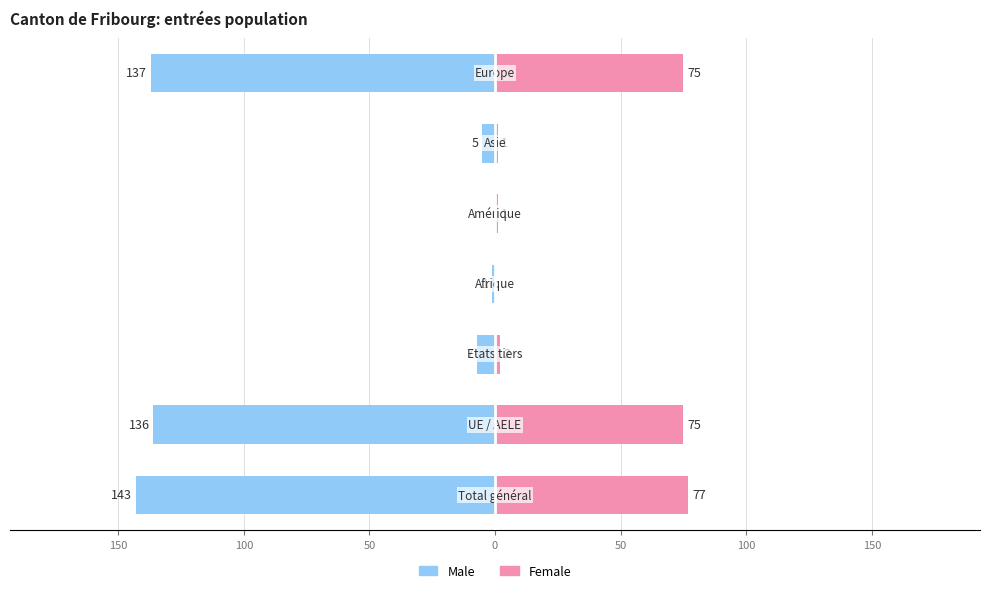

Rank the series at 0 from lowest to highest value.

Male, Female